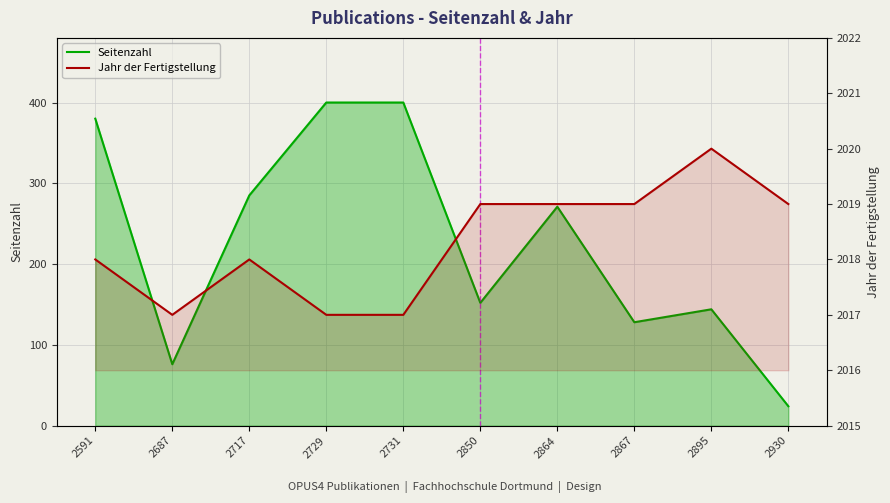

Is it true that Seitenzahl equals 213 at 2867?

False